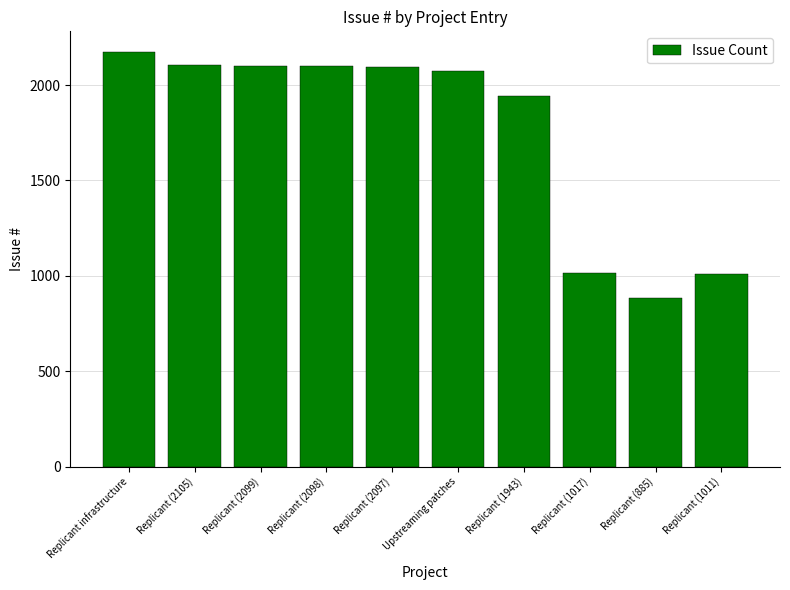

True or false: the data shows 1017 at Replicant (1017).

True